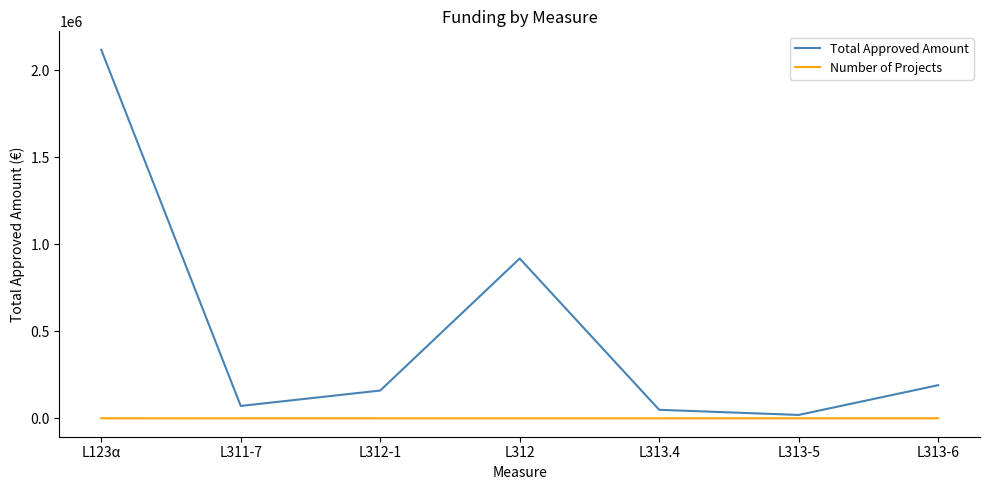

What is the sum of all Total Approved Amount values?

3525734.1